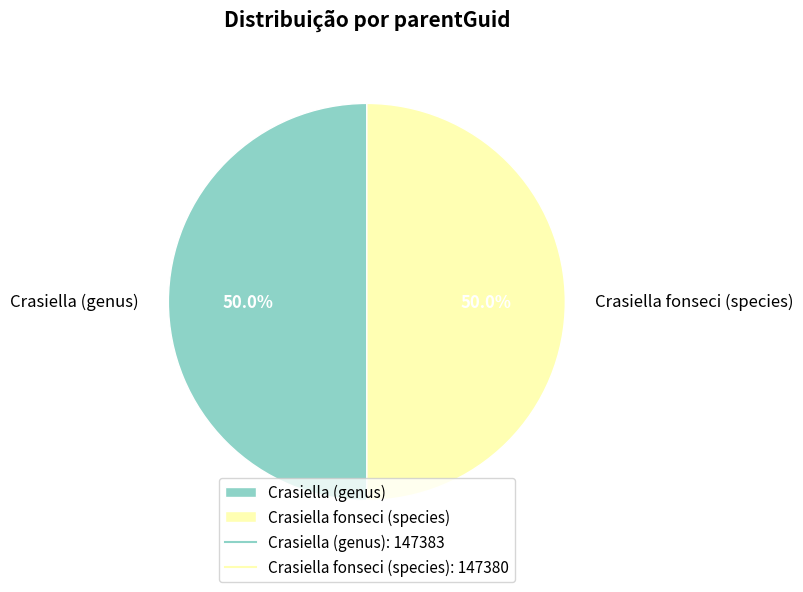

How many slices are in this pie chart?

2